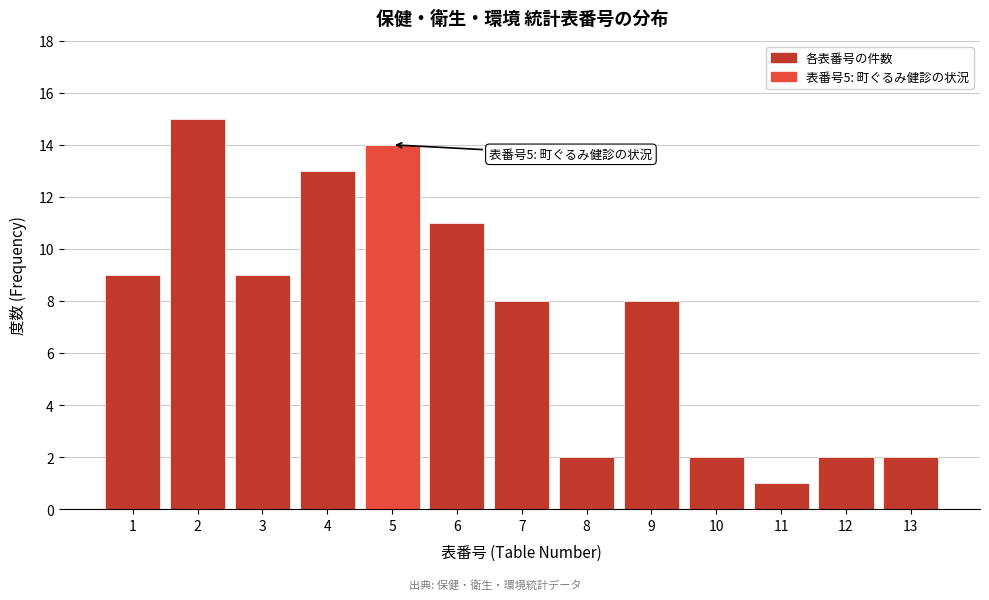

Reading left to right, transcribe all the data shown in this chart.

1=9	2=15	3=9	4=13	5=14	6=11	7=8	8=2	9=8	10=2	11=1	12=2	13=2